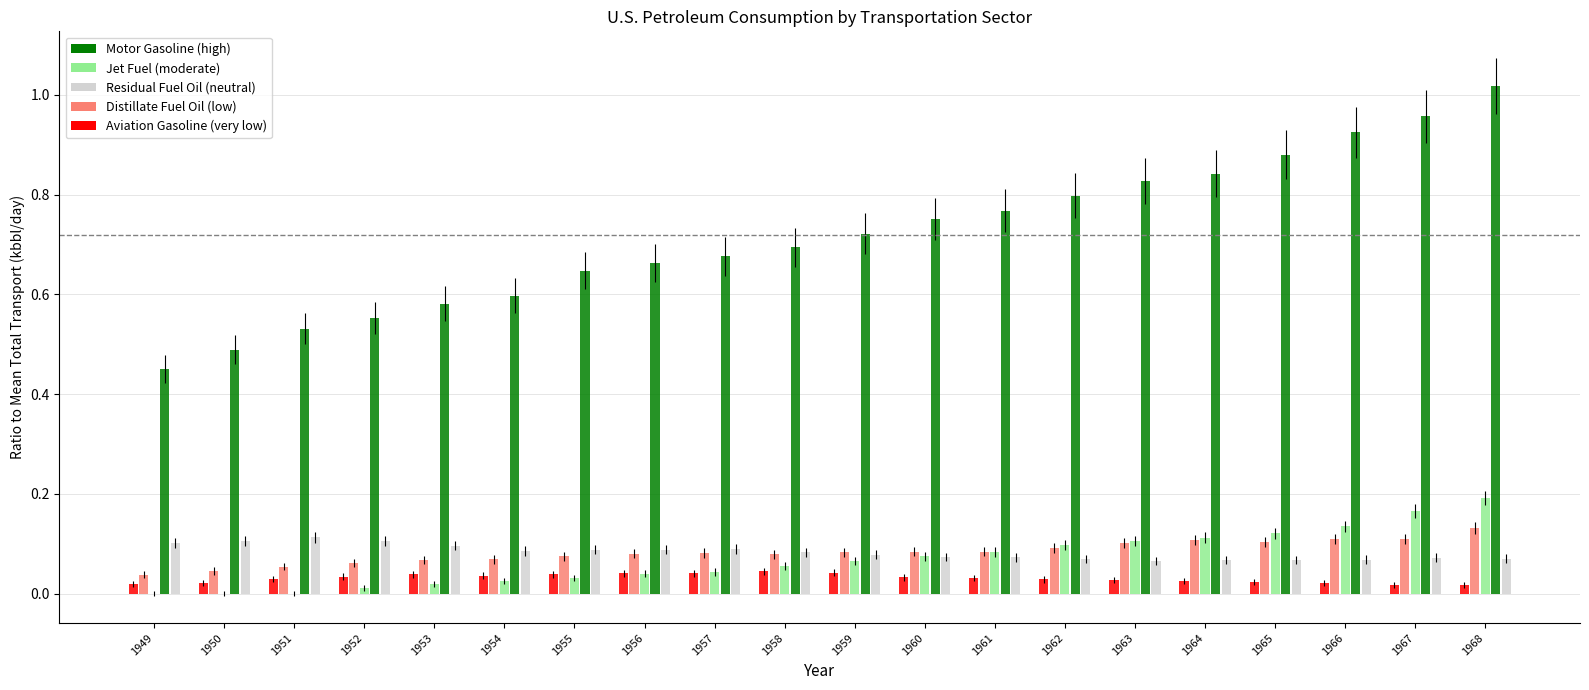

How many categories are shown in the chart?

20